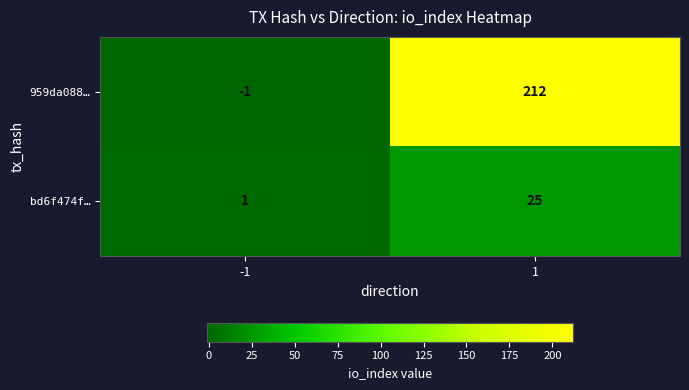

What is the difference between the bd6f474f… values at -1 and 1?

24